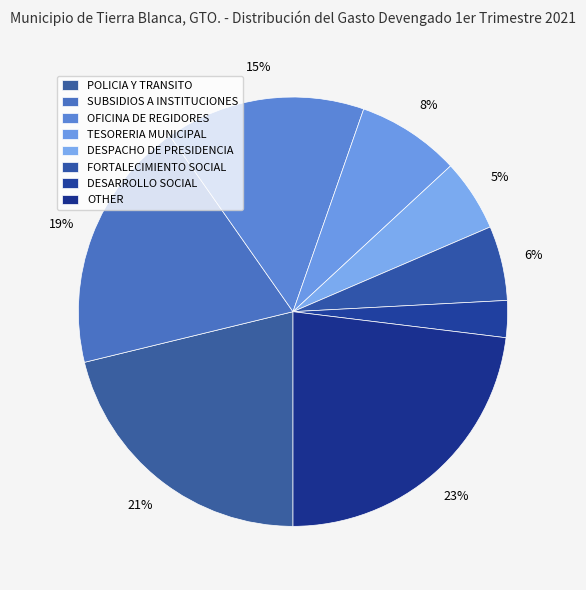

How many segments does this pie chart have?

8